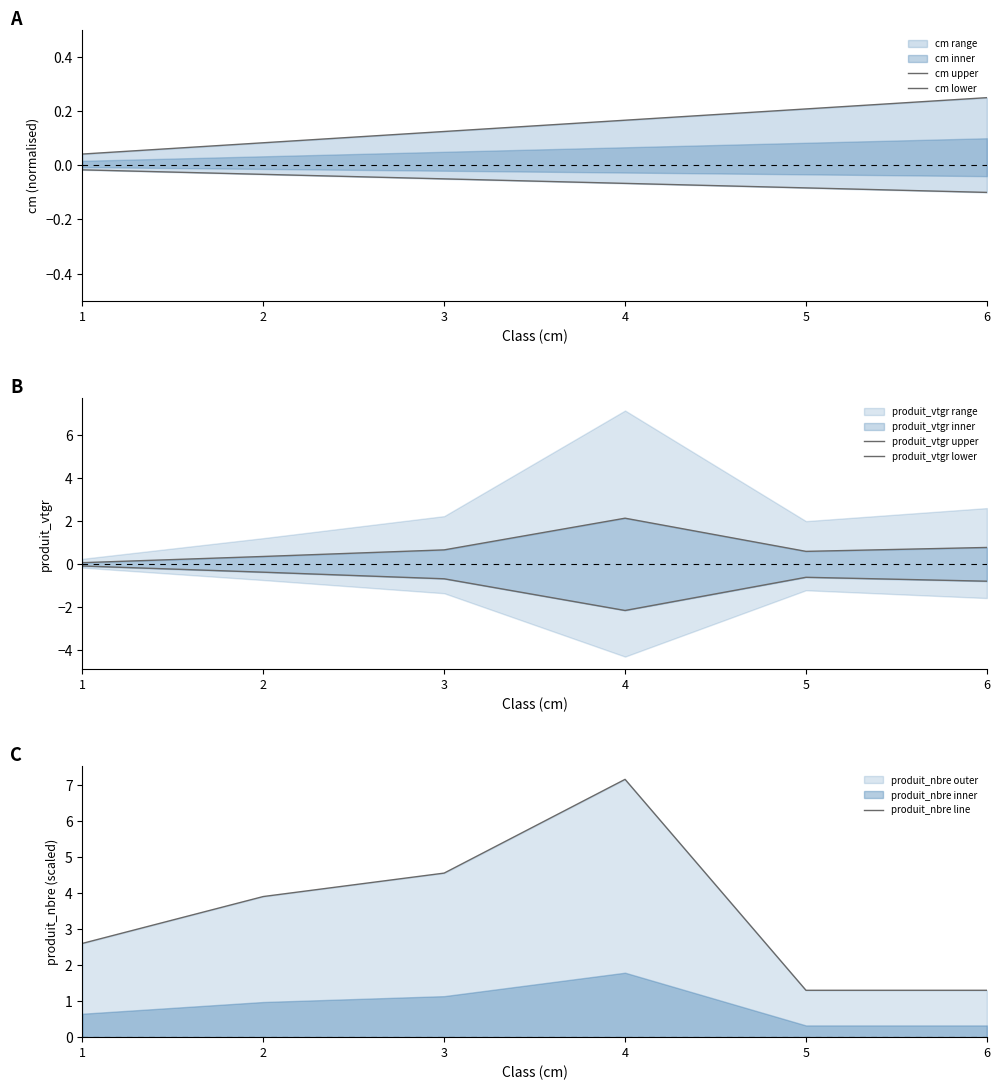

The value of produit_vtgr upper at 2 is 0.4. True or false?

True